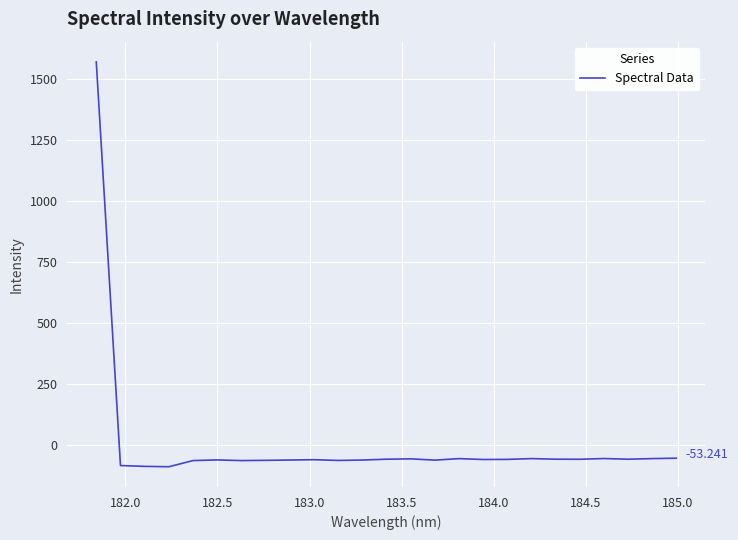

Is this an area chart (filled region under the line)?

No